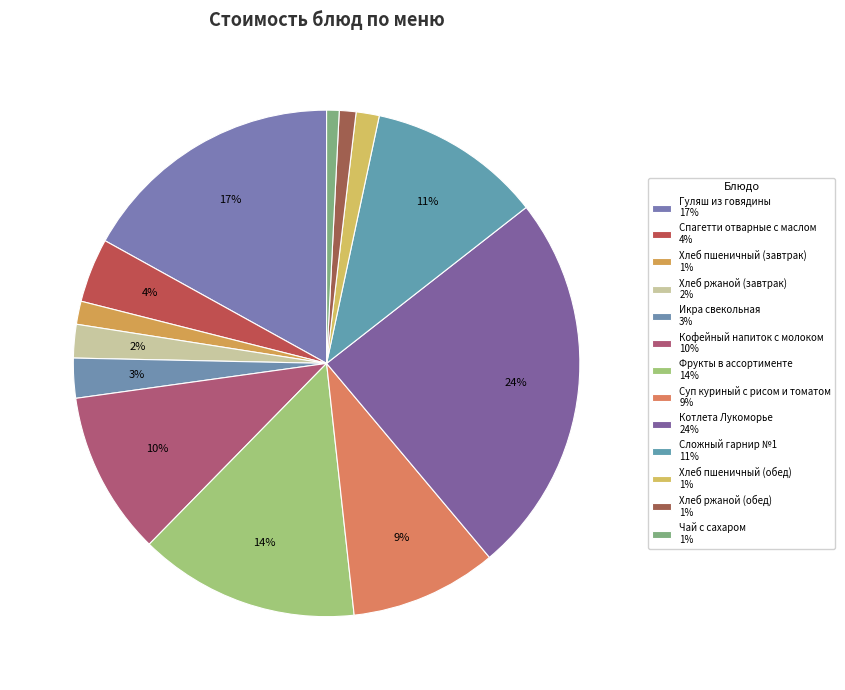

To the nearest percent, what portion does Котлета Лукоморье represent?

24%